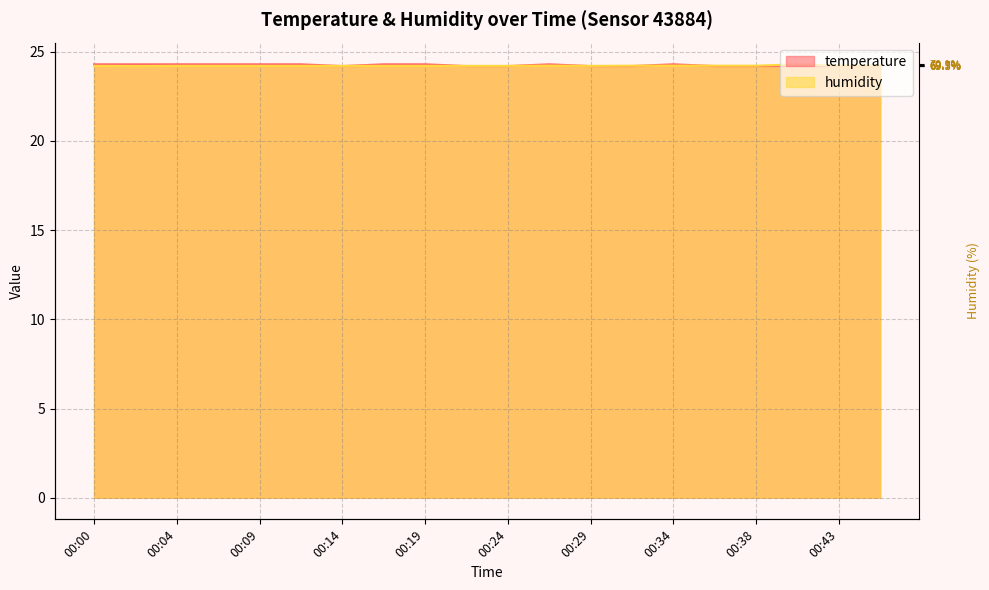

What is the minimum value shown in the chart?

24.2